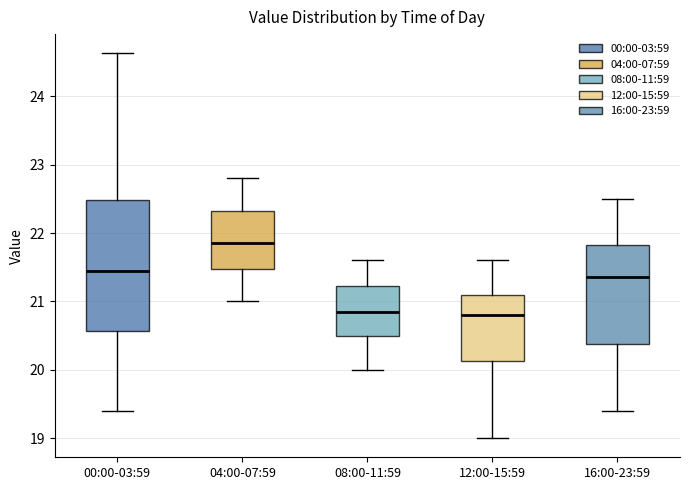

Reading left to right, transcribe this box plot: for each box, give where its median line is, the range the box spans, and where its two whiskers end, as read against the y-axis. The values are not printed on the chart, so give them approximately, as read against the axis.

00:00-03:59: median 21.5, box 20.6 to 22.5, whiskers 19.4 to 24.6
04:00-07:59: median 21.9, box 21.5 to 22.3, whiskers 21.0 to 22.8
08:00-11:59: median 20.9, box 20.5 to 21.2, whiskers 20.0 to 21.6
12:00-15:59: median 20.8, box 20.1 to 21.1, whiskers 19.0 to 21.6
16:00-23:59: median 21.4, box 20.4 to 21.8, whiskers 19.4 to 22.5